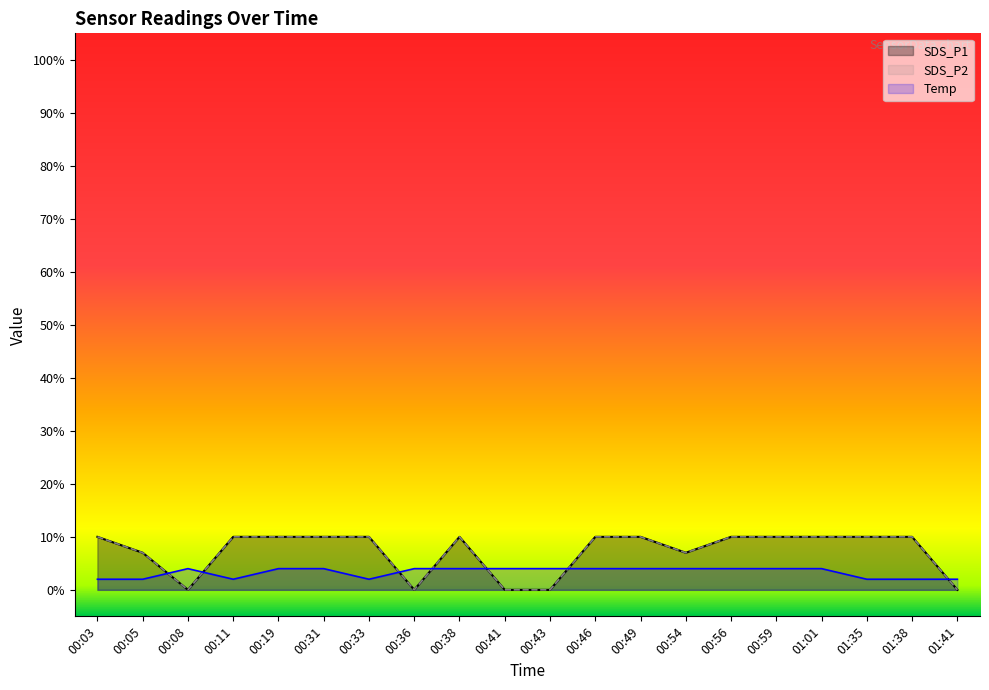

The SDS_P1 series shows 10.0 at 01:35. True or false?

True